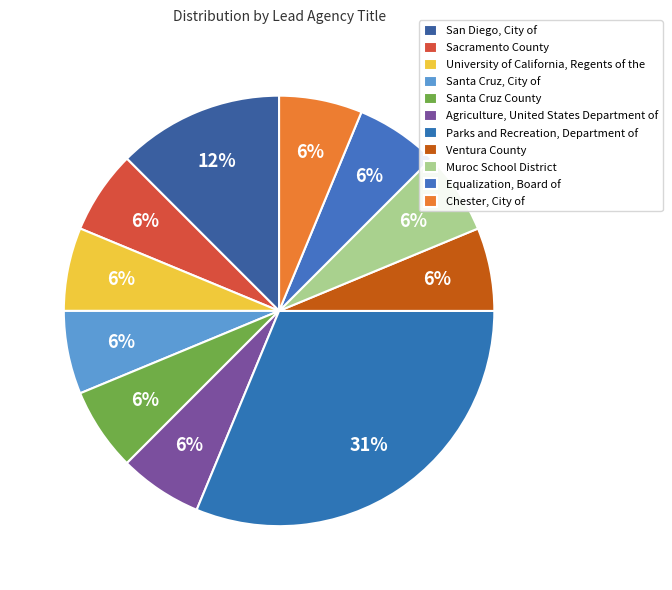

Which category has the smallest portion of the pie?

Sacramento County